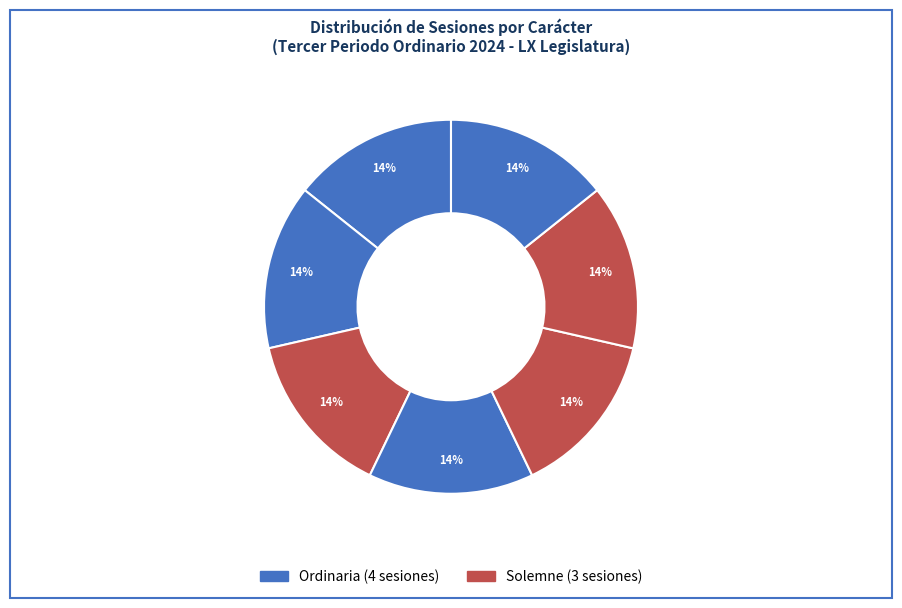

Count the number of slices in the pie.

7